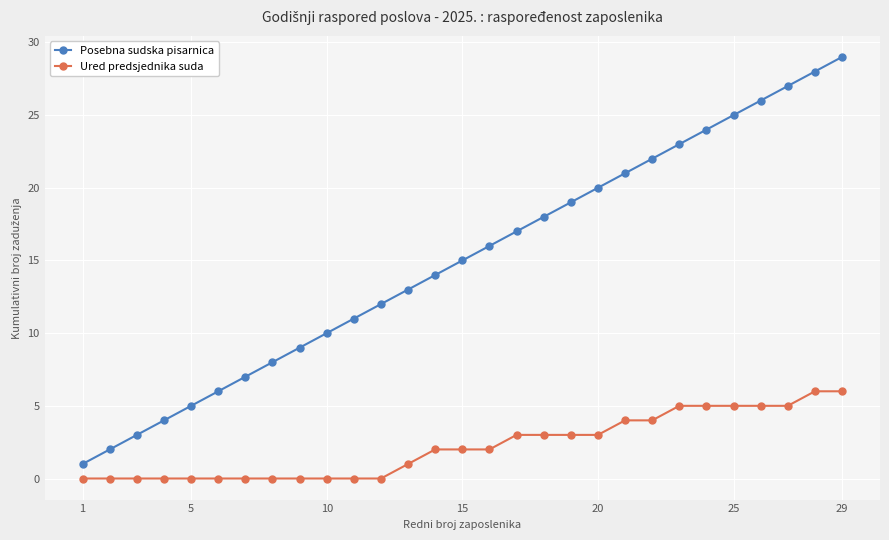

Which series has the largest range (max minus min)?

Posebna sudska pisarnica